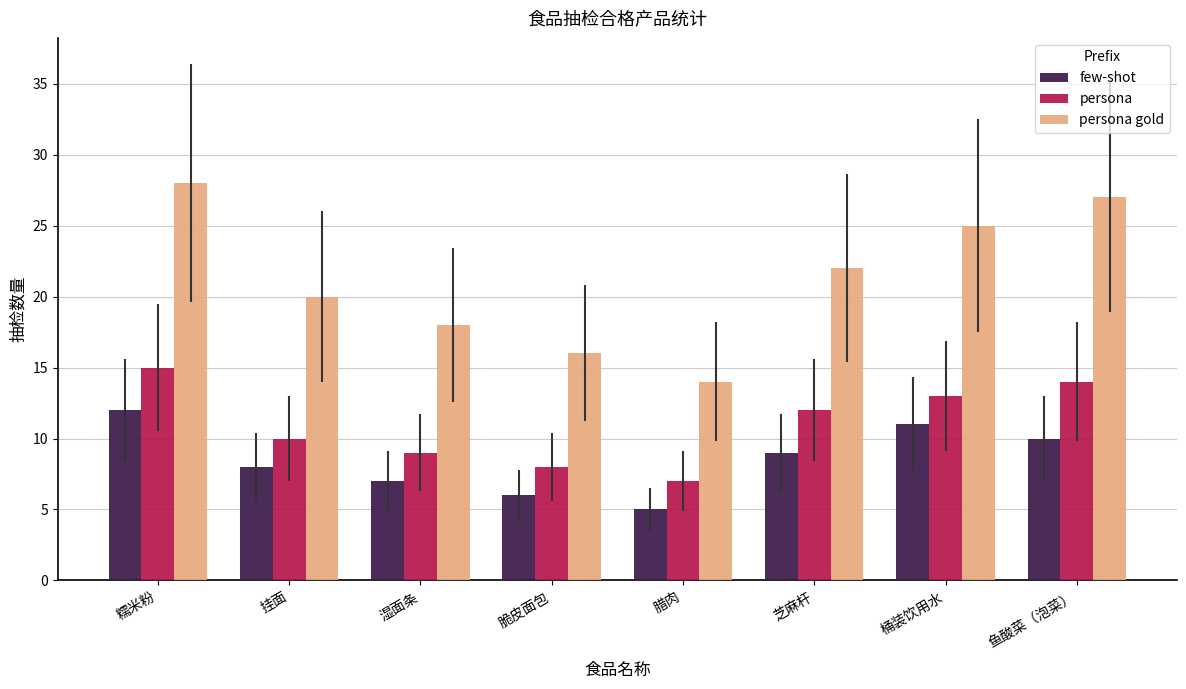

What is the difference between the maximum and second lowest values in the few-shot series?

6